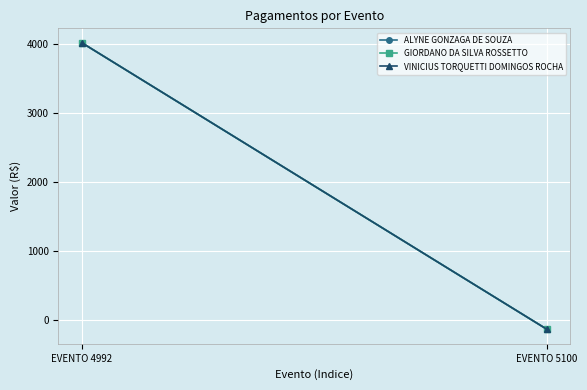

What is the sum of all GIORDANO DA SILVA ROSSETTO values?

3883.2